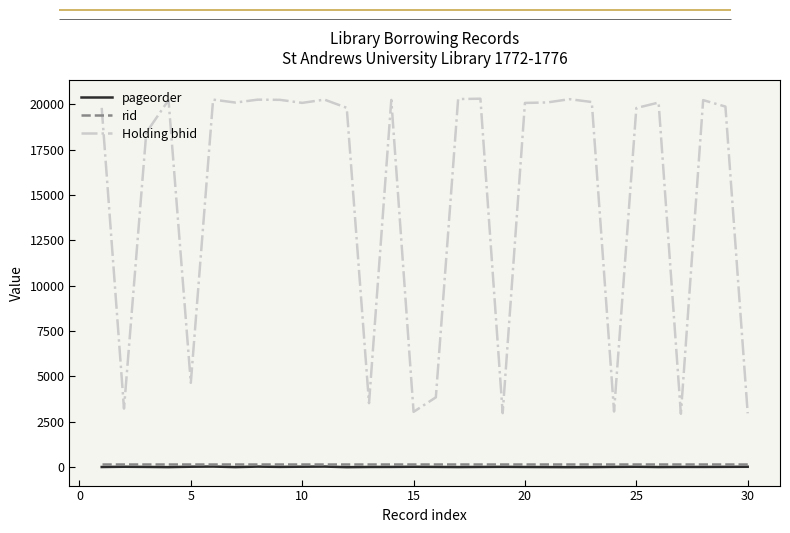

True or false: rid and pageorder cross at least once.

False